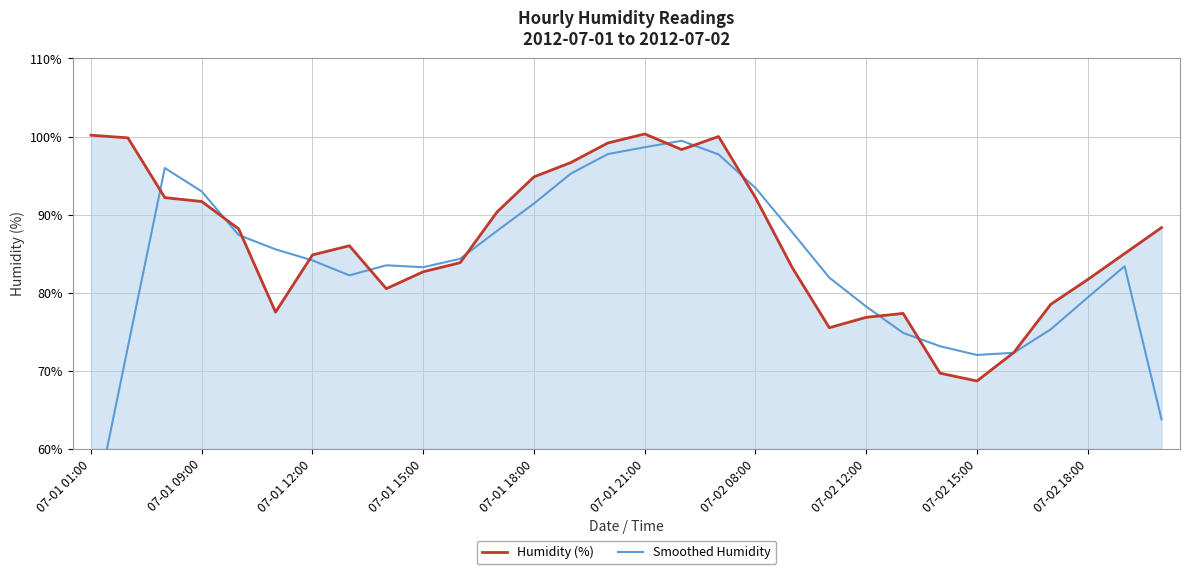

After their last crossing, which series has the higher values: Smoothed Humidity or Humidity (%)?

Humidity (%)